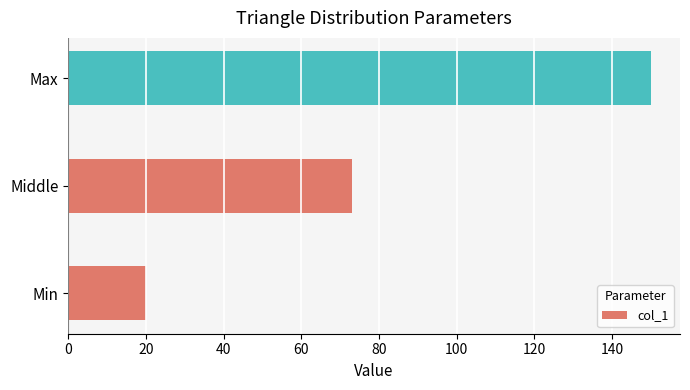

At which label is the value closest to 85?

Middle